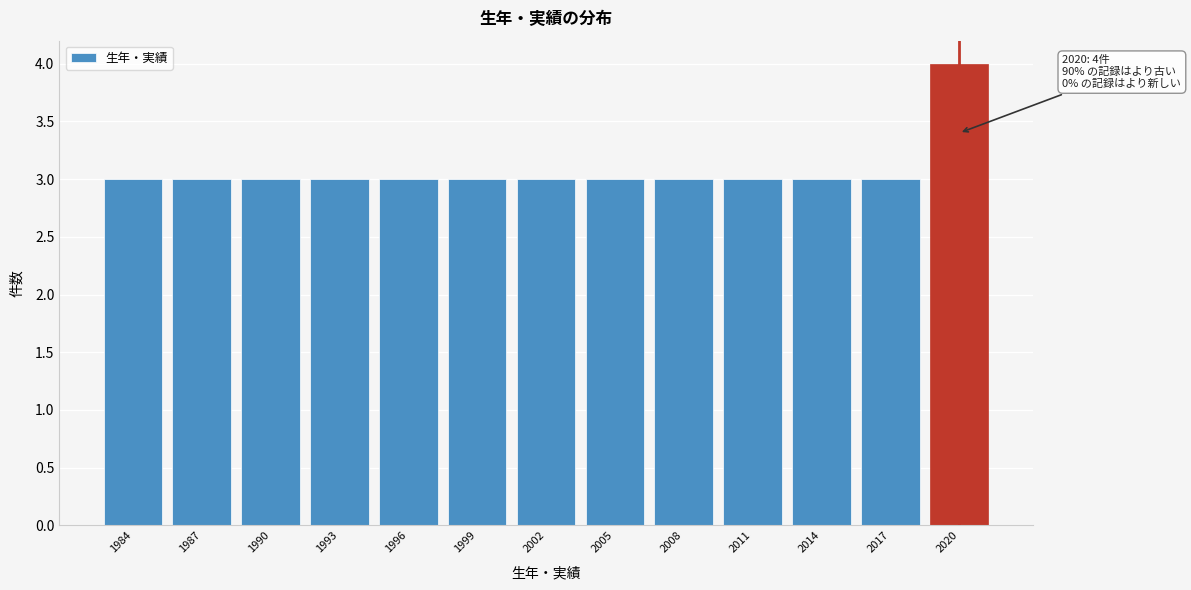

Reading left to right, extract all data points from this chart.

3	3	3	3	3	3	3	3	3	3	3	3	4